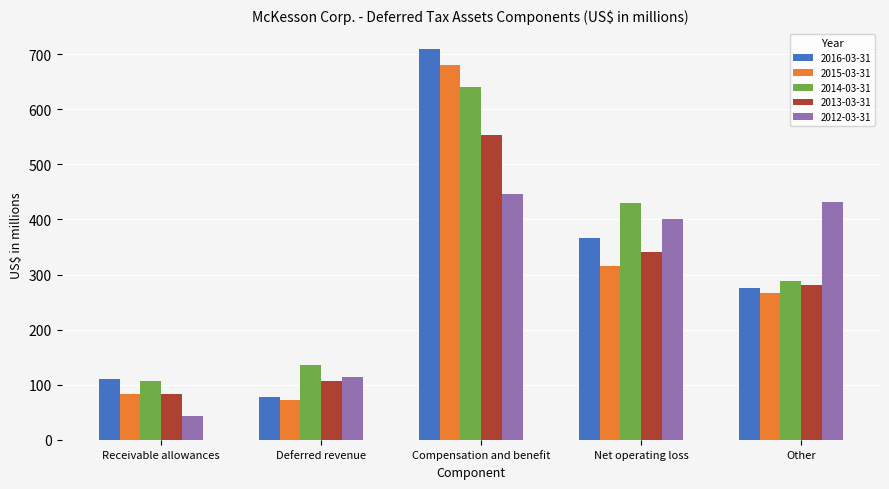

What is the sum of the 2013-03-31 values at Net operating loss and Deferred revenue?

447